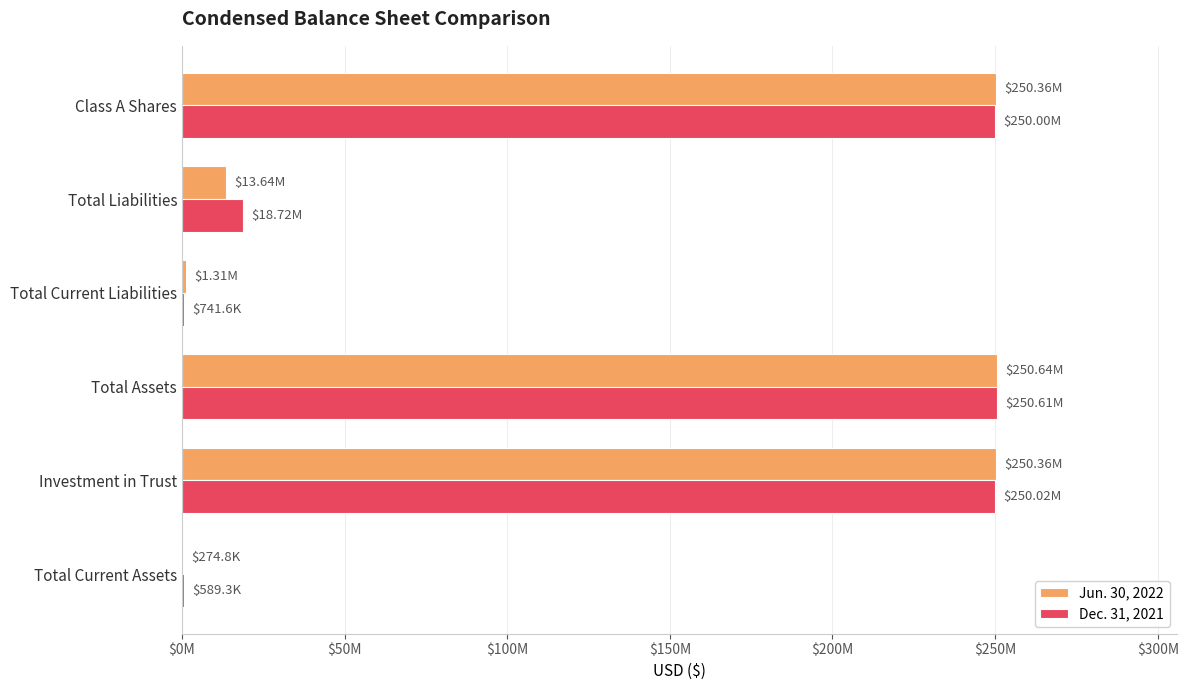

What are all the series names shown in the legend?

Jun. 30, 2022, Dec. 31, 2021